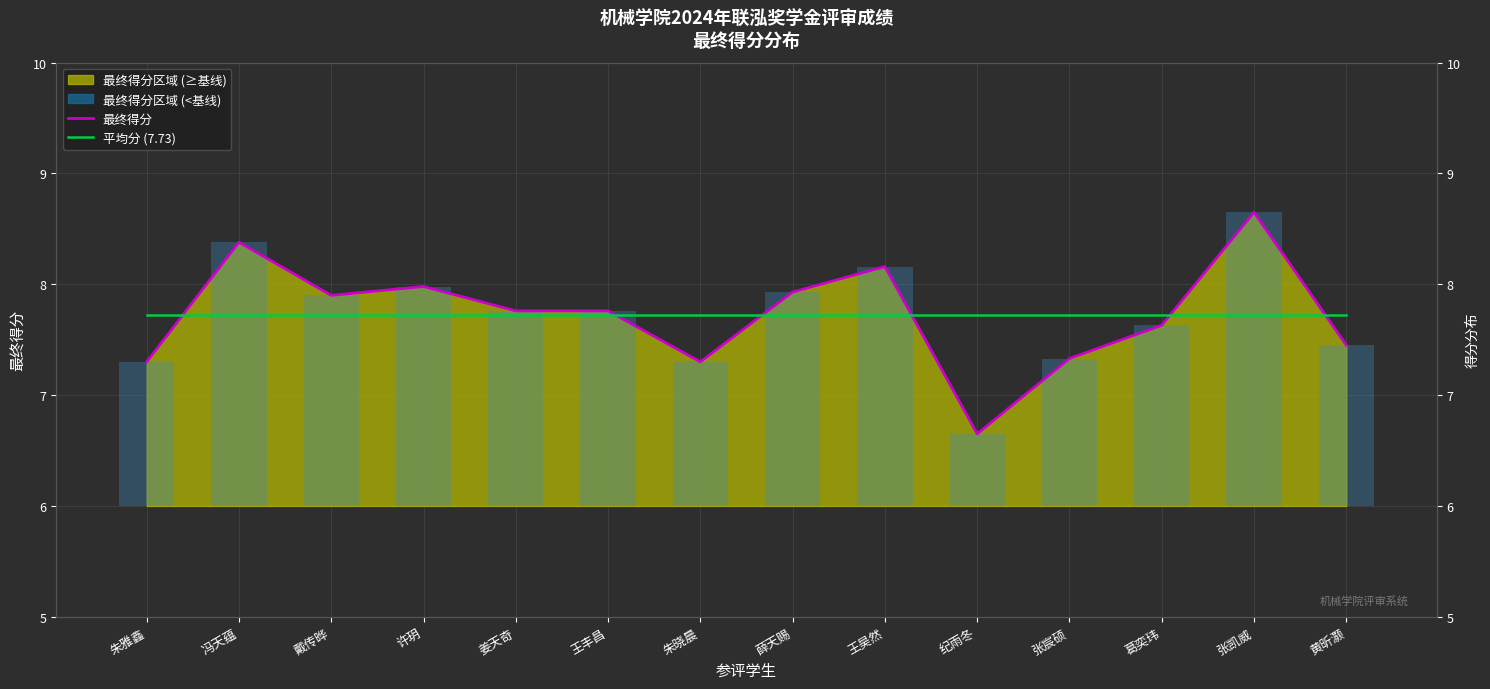

Does the chart contain any negative values?

No